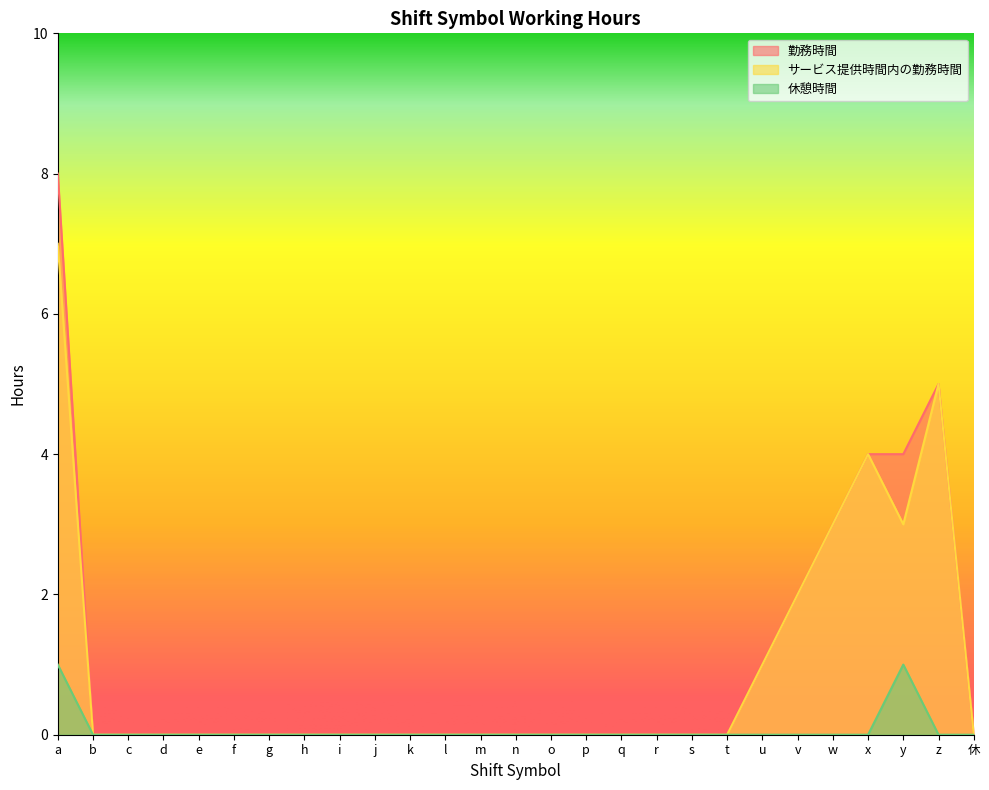

True or false: 休憩時間 and 勤務時間 cross at least once.

False